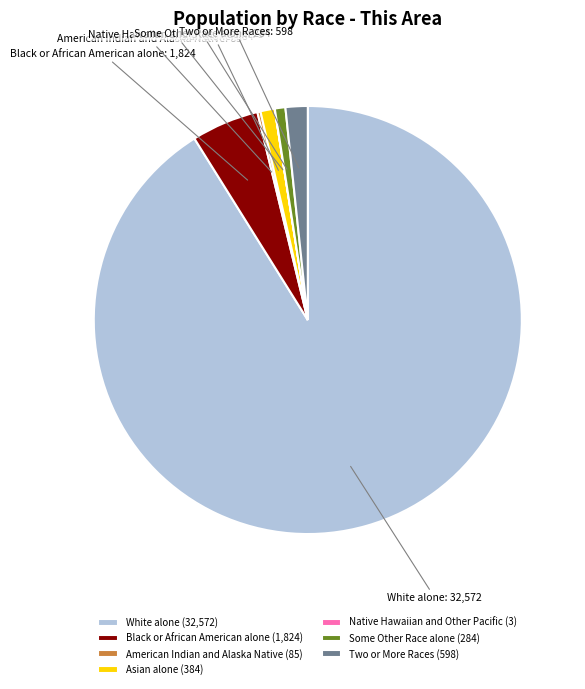

Between Black or African American alone (1,824) and Asian alone (384), which is larger?

Black or African American alone (1,824)